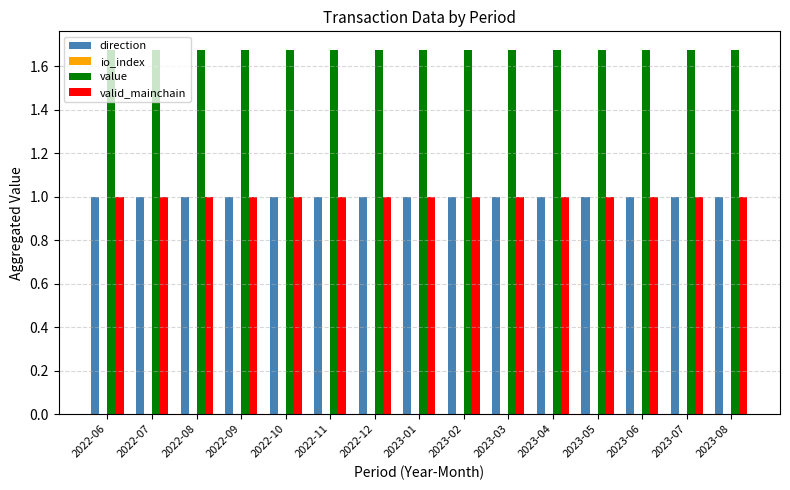

What is the sum of the direction values at 2023-04 and 2023-03?

2.0